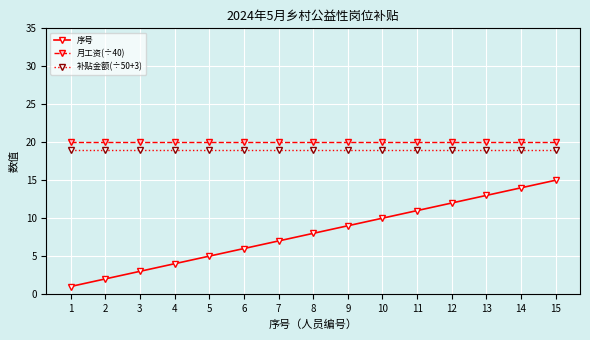

Which series has the largest total across all categories?

月工资(÷40)